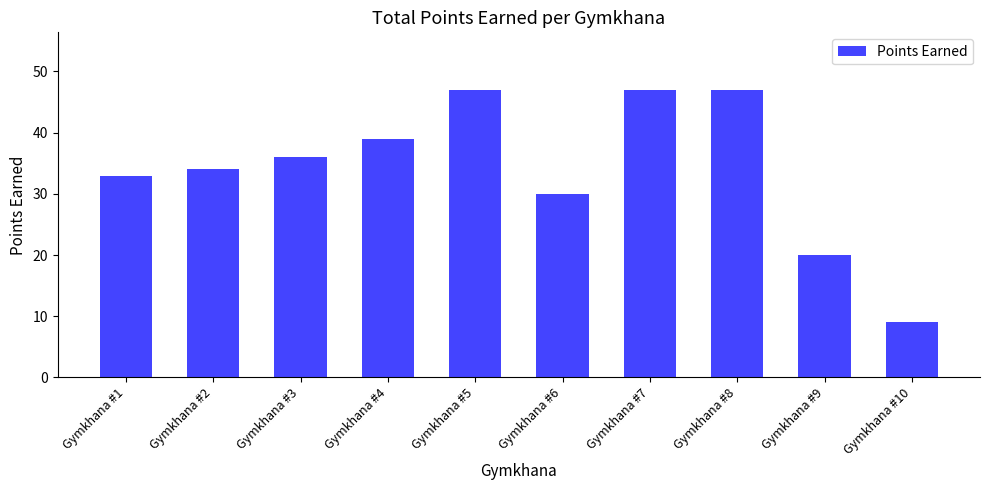

What is the difference between the second highest and minimum values?

38